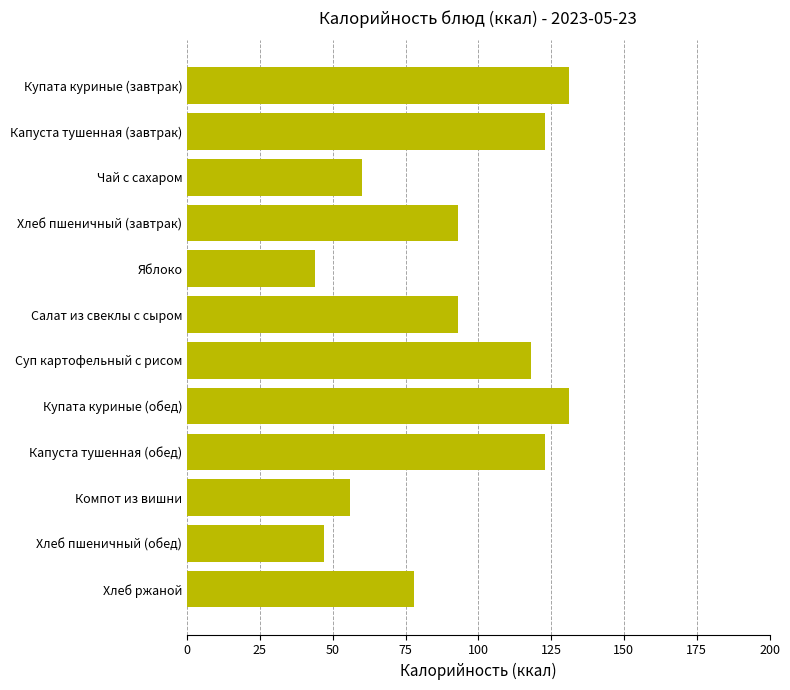

Reading bottom to top, what are all the values shown in this chart?

78	47	56	123	131	118	93	44	93	60	123	131